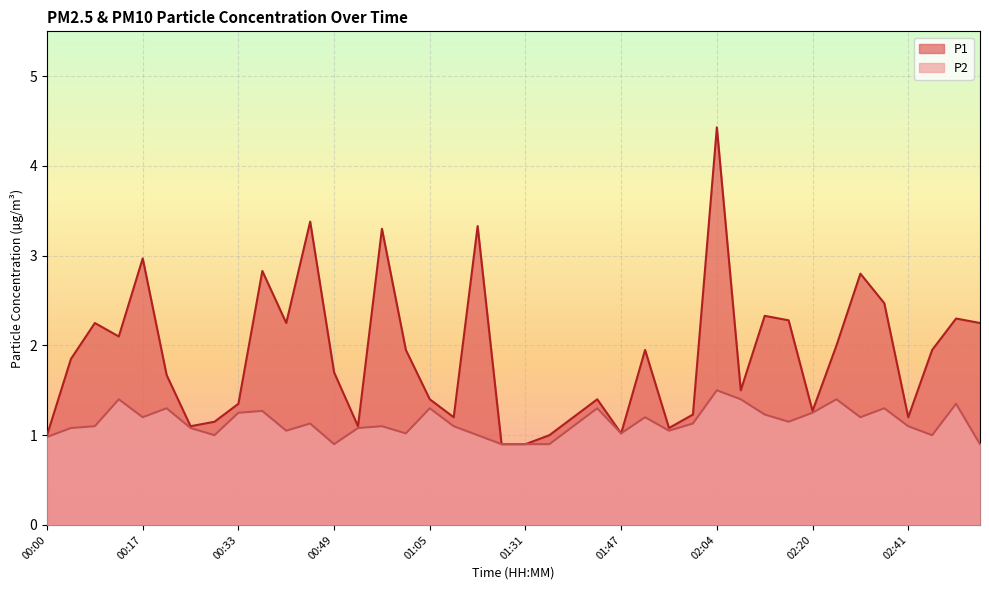

Does the chart display data point markers on the line(s)?

No